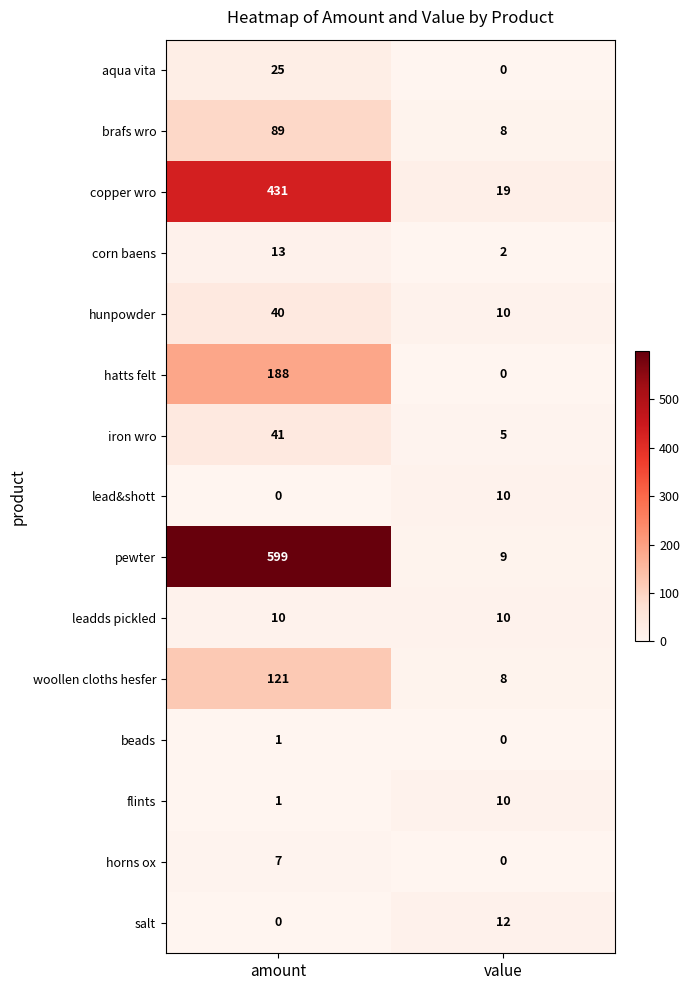

At how many categories does at least one series exceed 246?

1